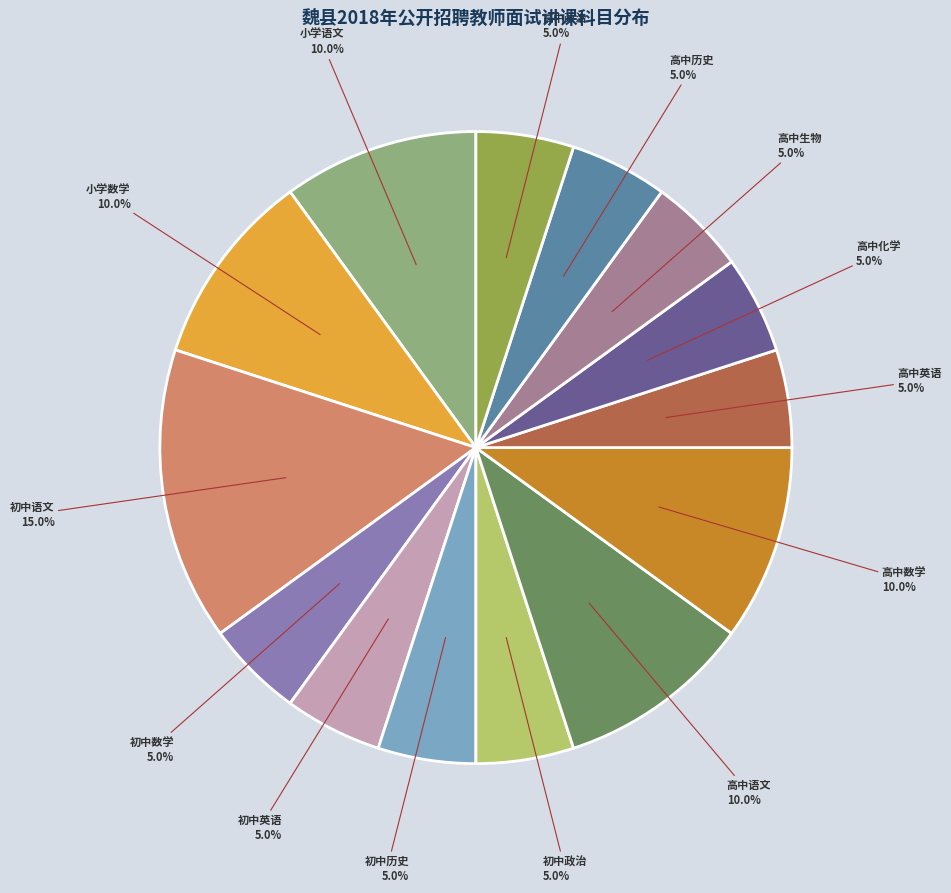

How many slices are in this pie chart?

14